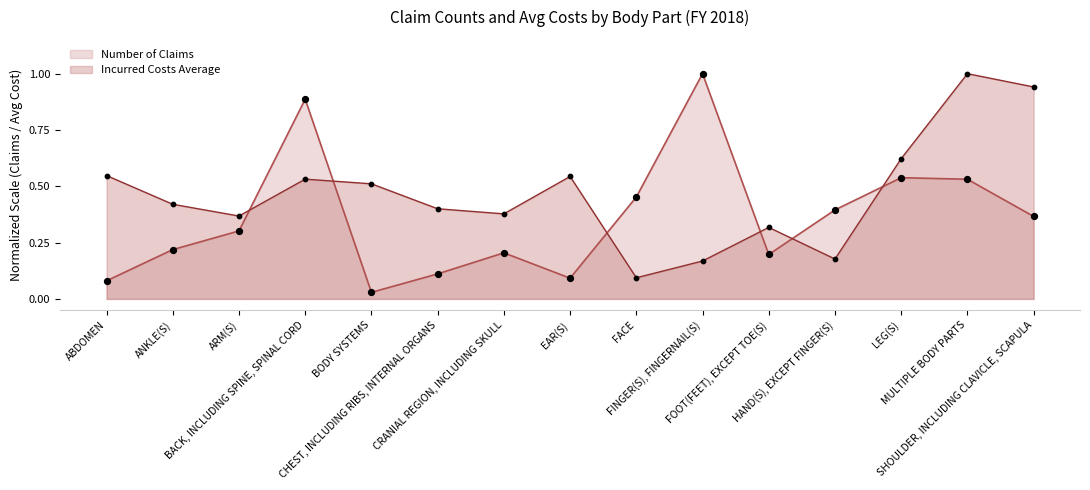

Is the value of Incurred Costs Average at CHEST, INCLUDING RIBS, INTERNAL ORGANS greater than the value of Number of Claims at BODY SYSTEMS?

Yes